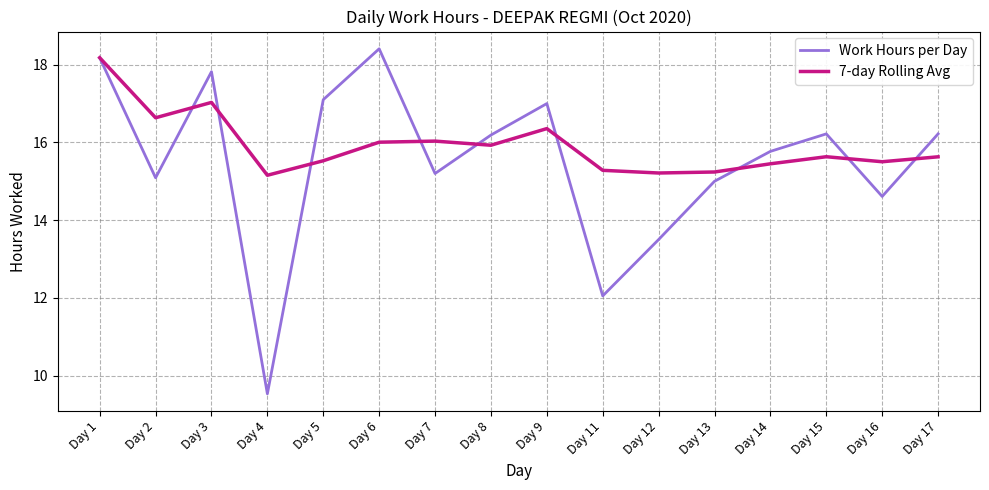

What is the difference between the highest and lowest values at Day 14?

0.3